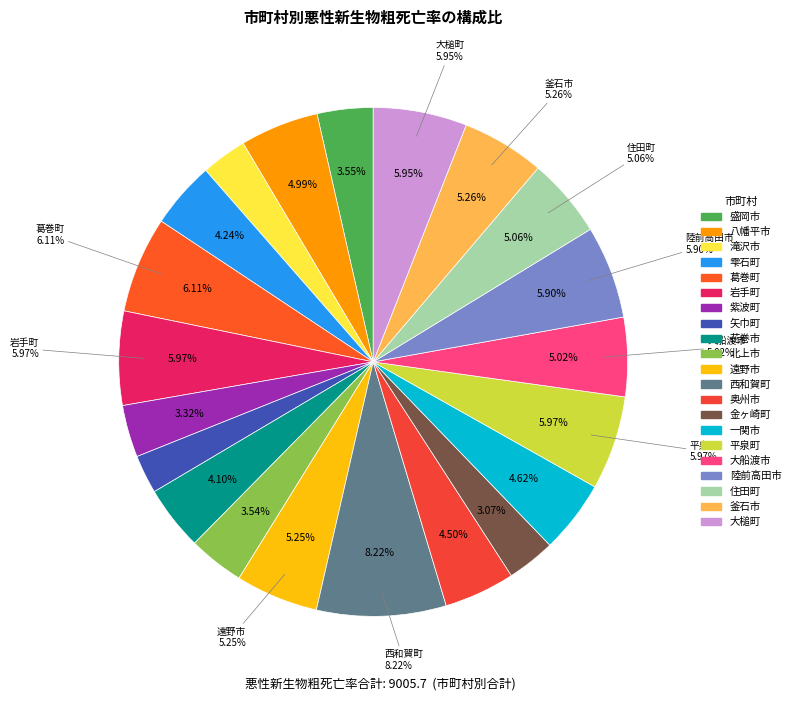

Does 西和賀町 represent more than half of the total?

No